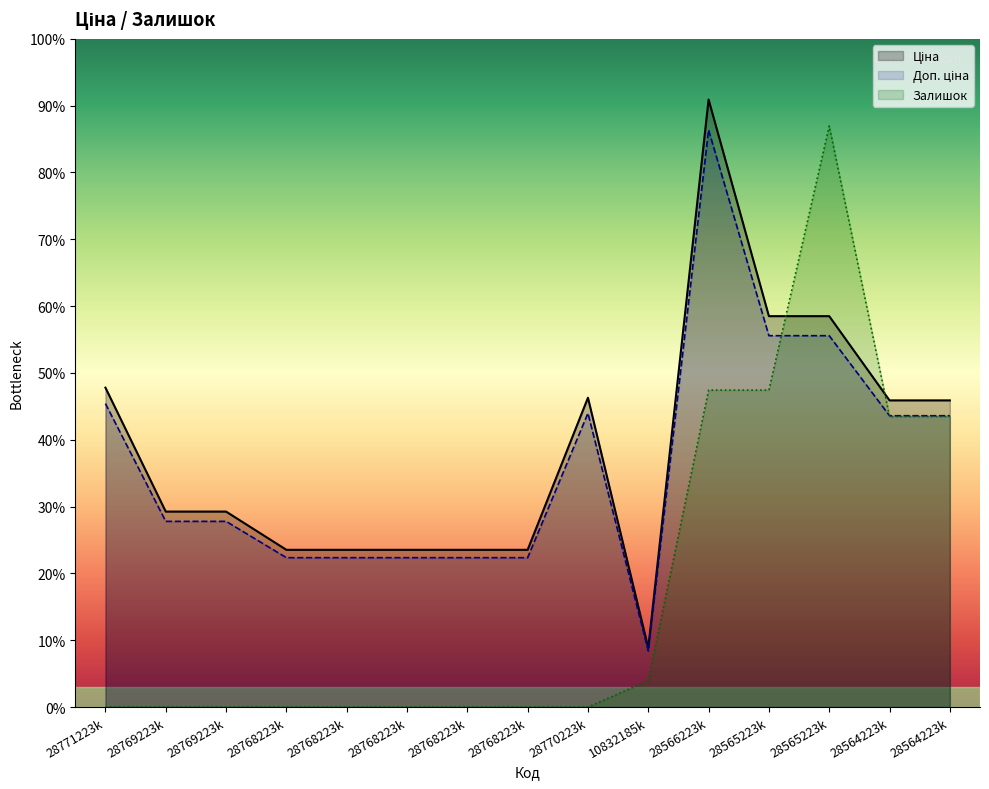

Between 28770223k and 28768223k, which is larger?

28770223k